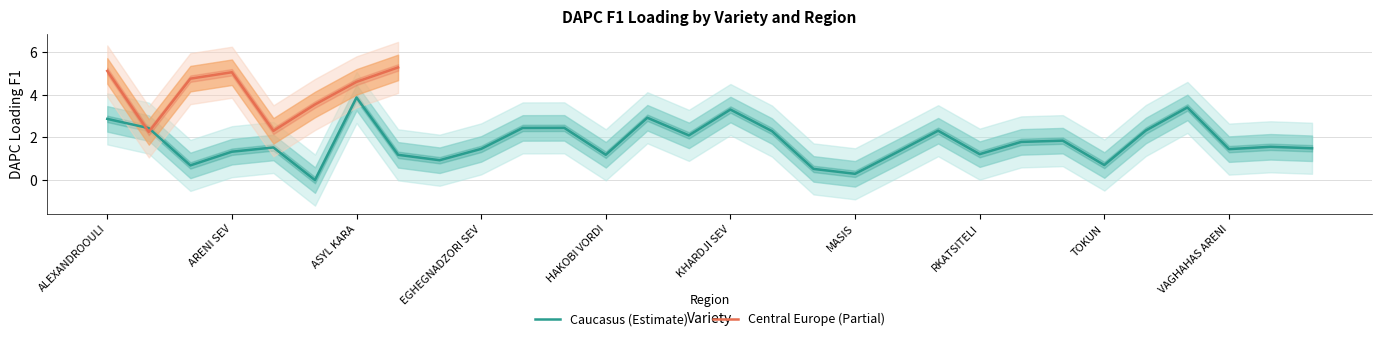

At which category does the data reach its first local peak?

ARENI SPITAK